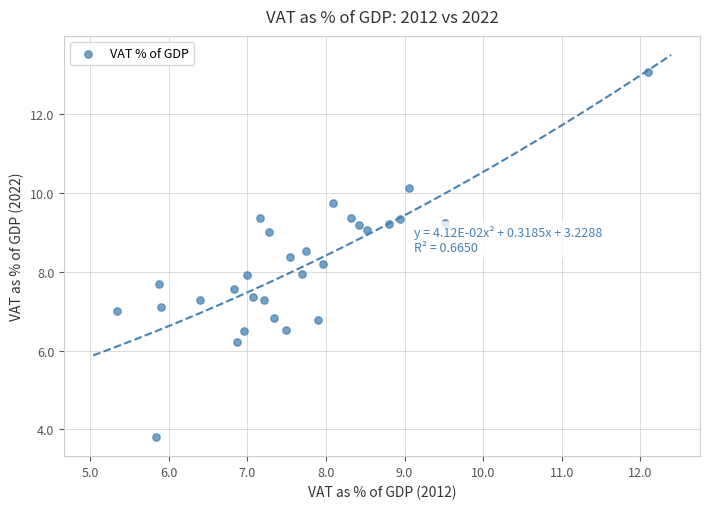

What is the range of X values (max minus min)?

6.8